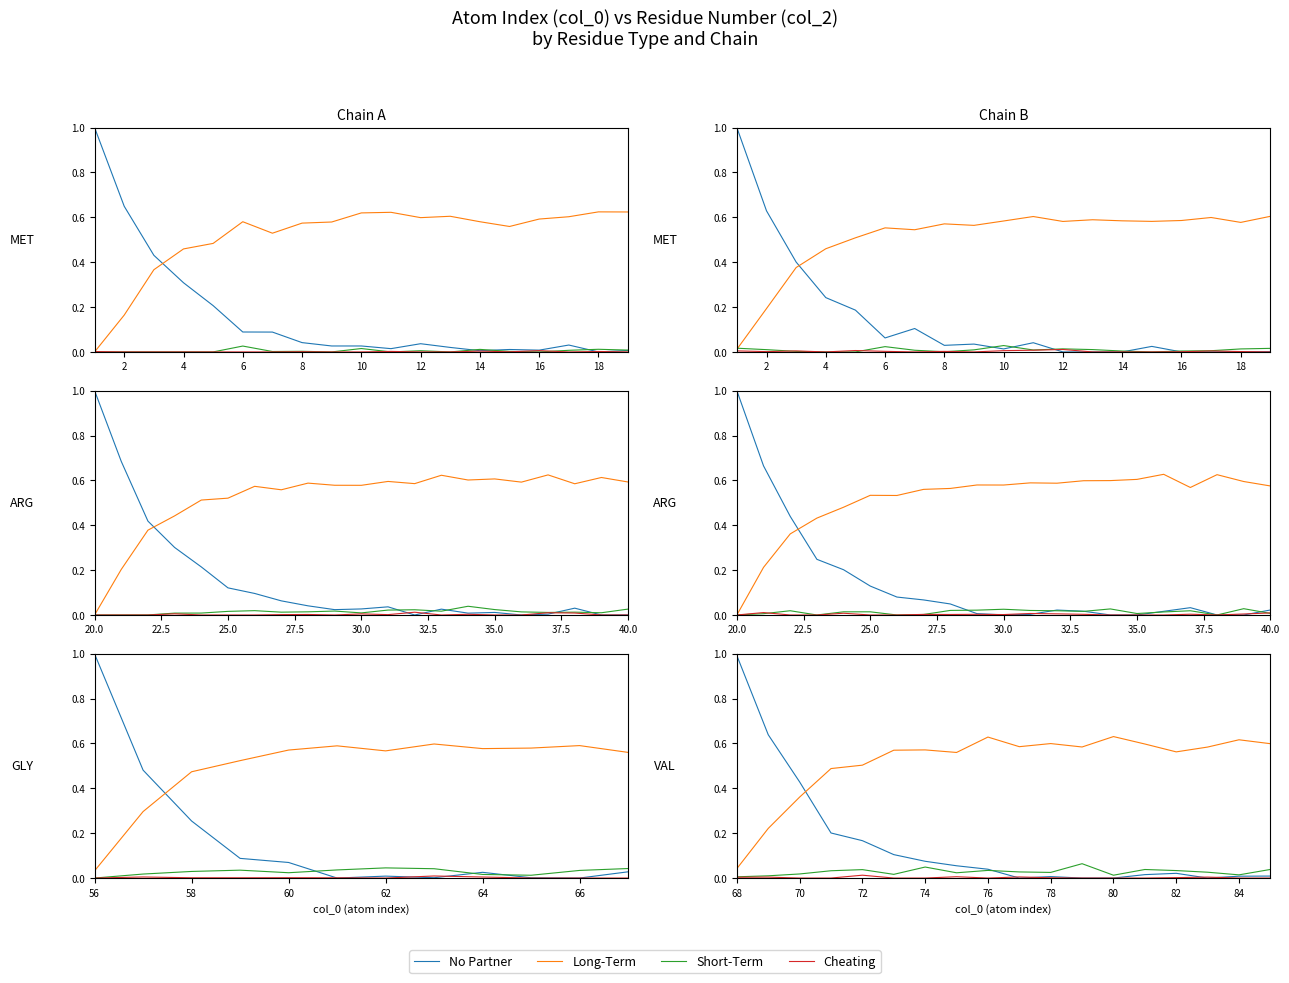

True or false: Short-Term has more than 2 points higher than both neighbors.

True